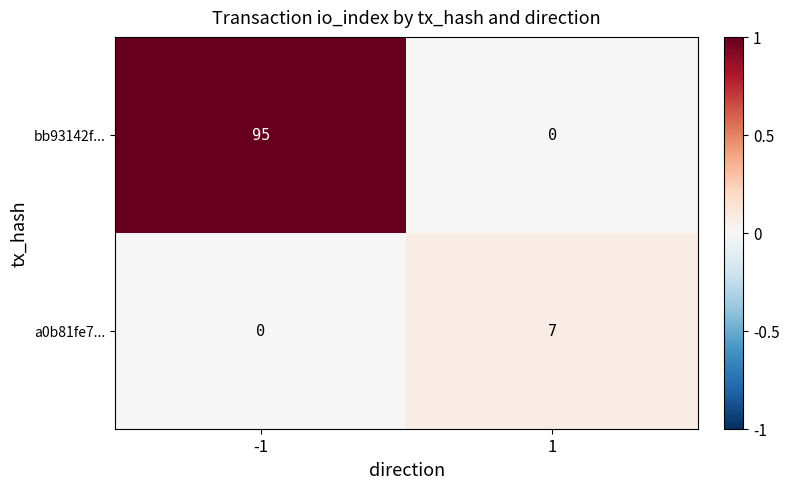

List the series in order of their overall mean, highest first.

bb93142f..., a0b81fe7...